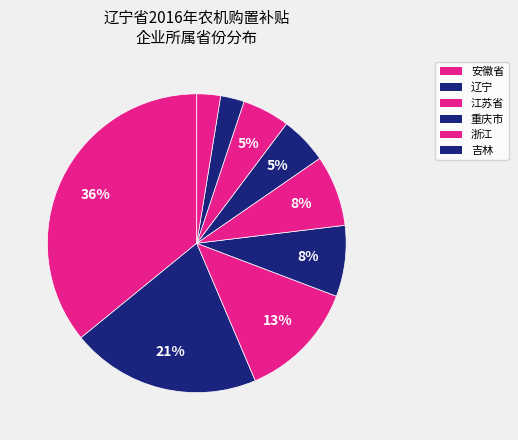

Count the number of slices in the pie.

9